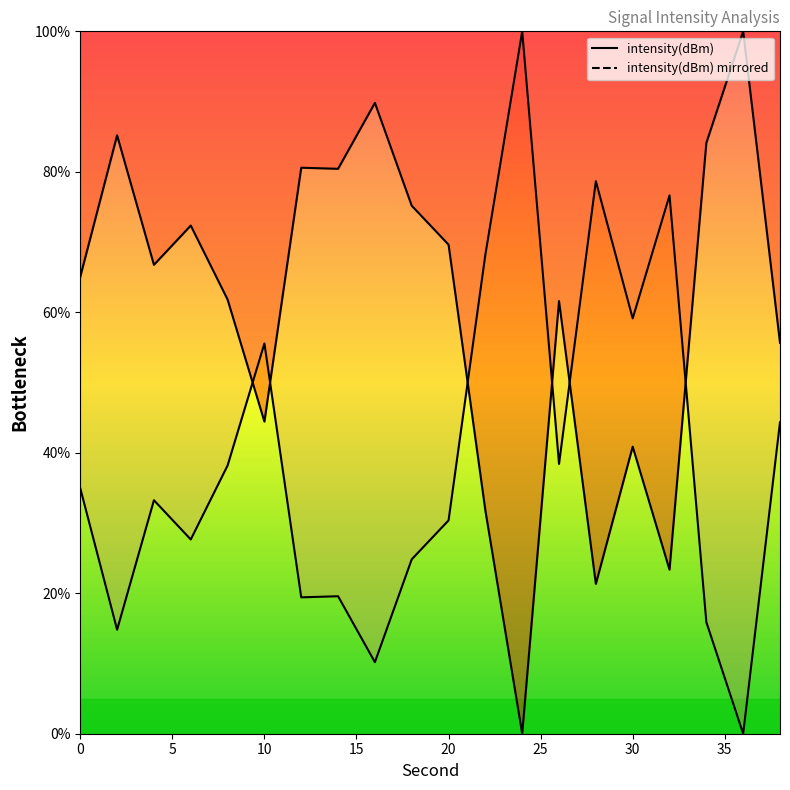

Reading left to right, extract all data points from this chart.

65.1	85.2	66.8	72.3	61.8	44.4	80.6	80.4	89.8	75.2	69.6	31.8	0.0	61.6	21.3	40.9	23.4	84.1	100.0	55.7